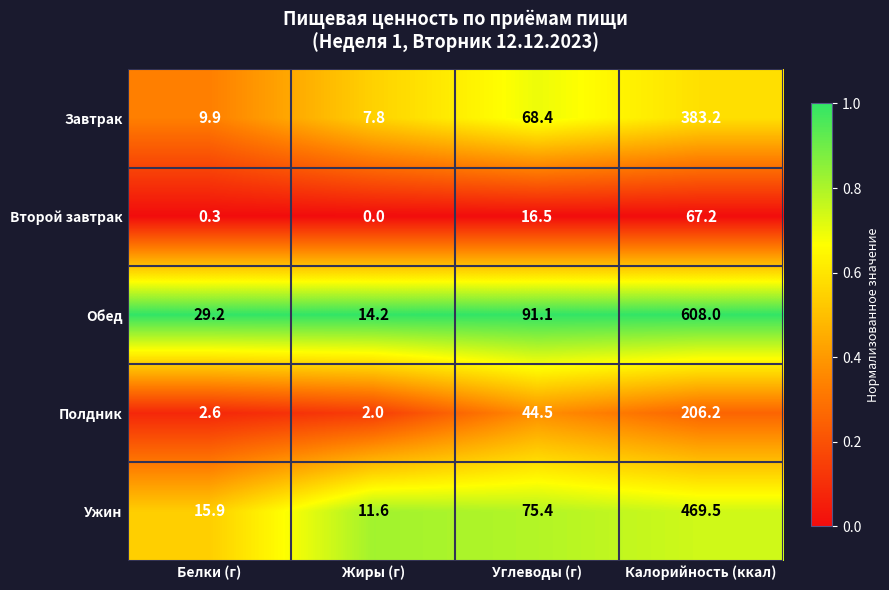

Which category has the lowest value in the Завтрак series?

Жиры (г)